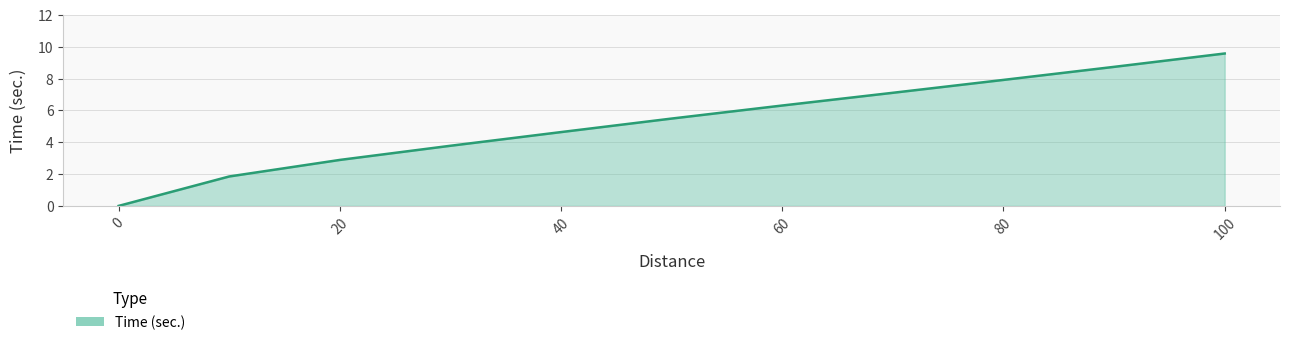

True or false: there are more than 2 points higher than both neighbors.

False